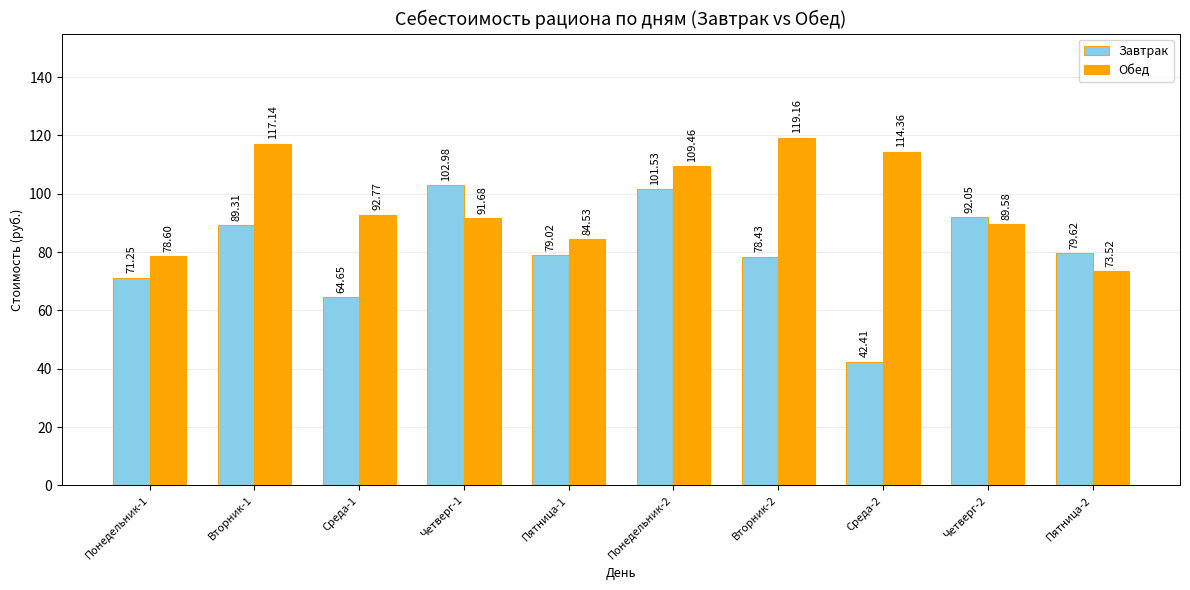

What is the total value across all series at Пятница-1?

163.6